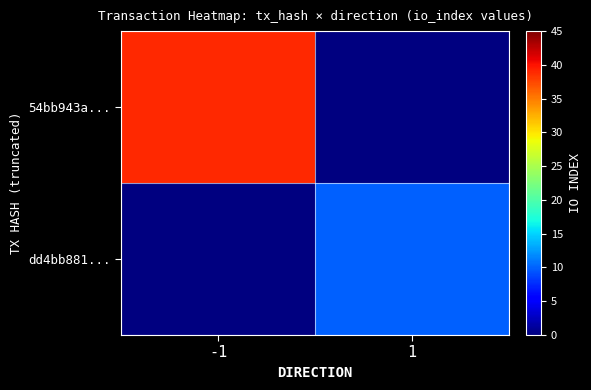

At 1, list the series in order from smallest to largest.

54bb943a..., dd4bb881...